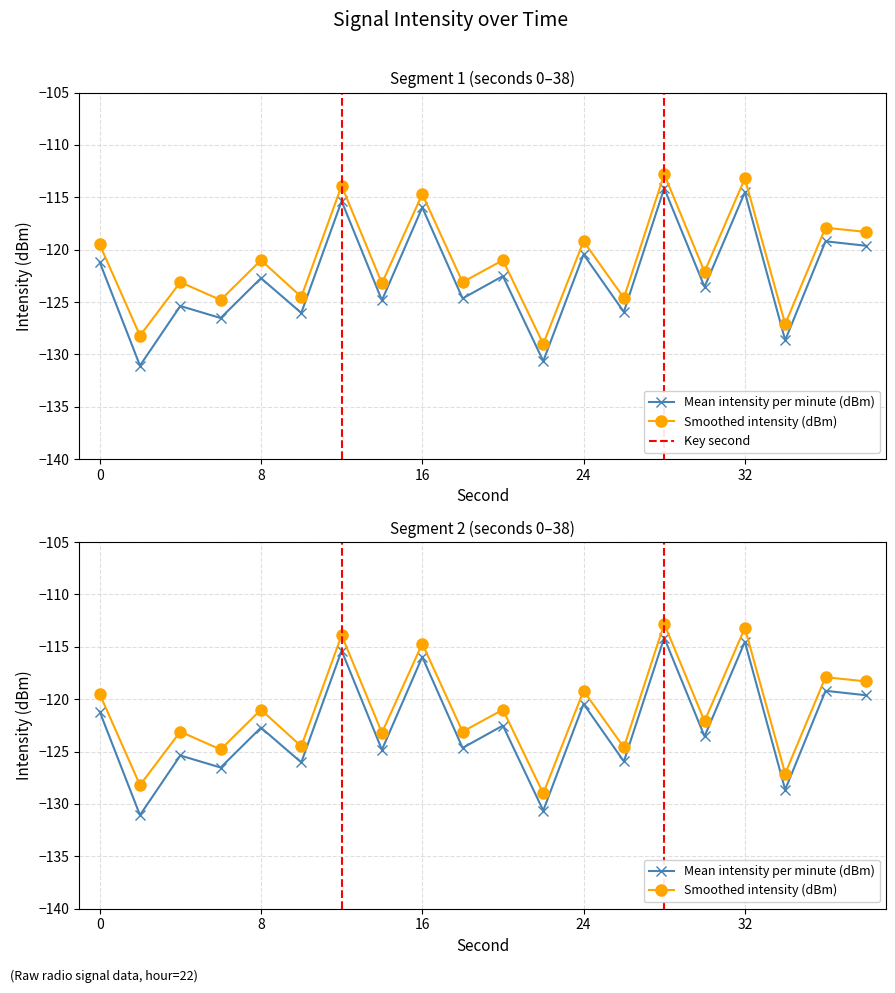

What is the value of the Smoothed intensity (dBm) point at the 12th from the left?

-129.0